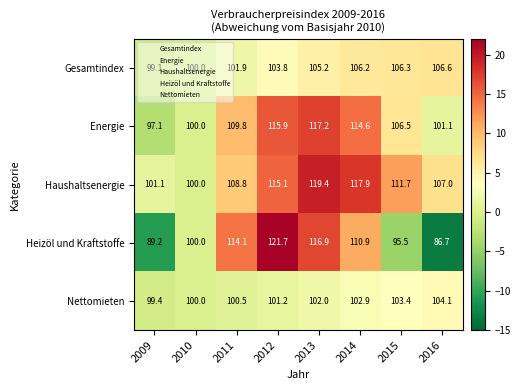

Which series has the largest total across all categories?

Haushaltsenergie